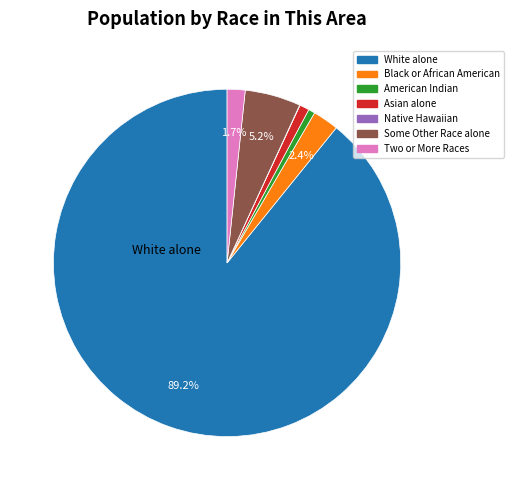

Does any single category account for the majority?

Yes